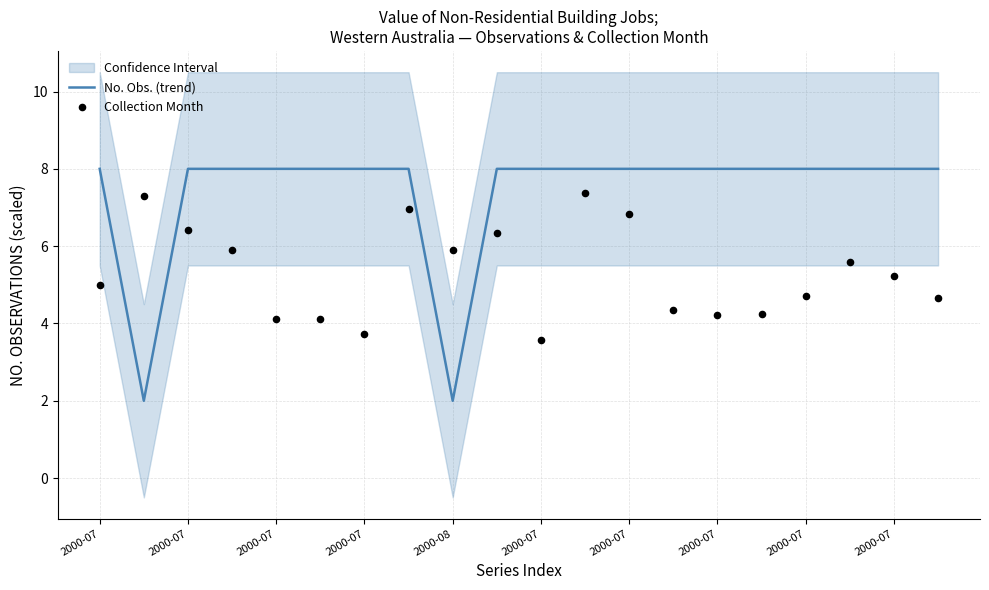

Is the value of No. Obs. (trend) at 13 greater than the value of Collection Month at 11?

Yes